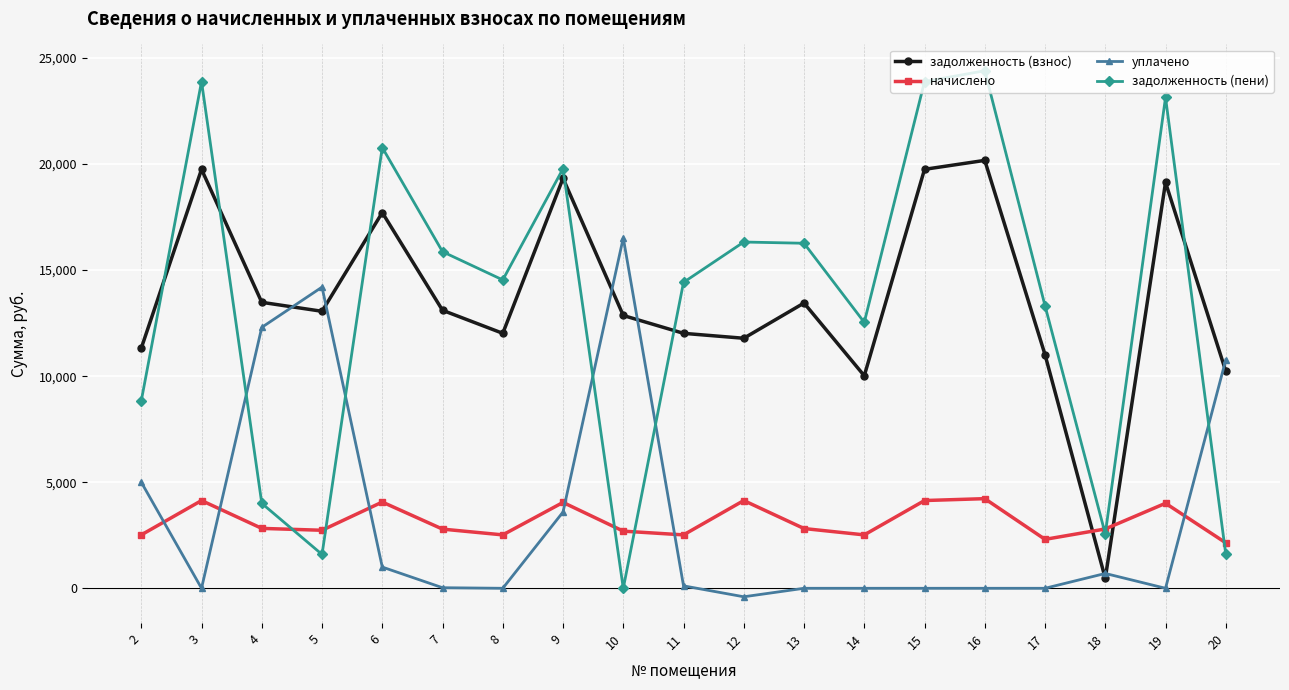

How many categories are shown in the chart?

19